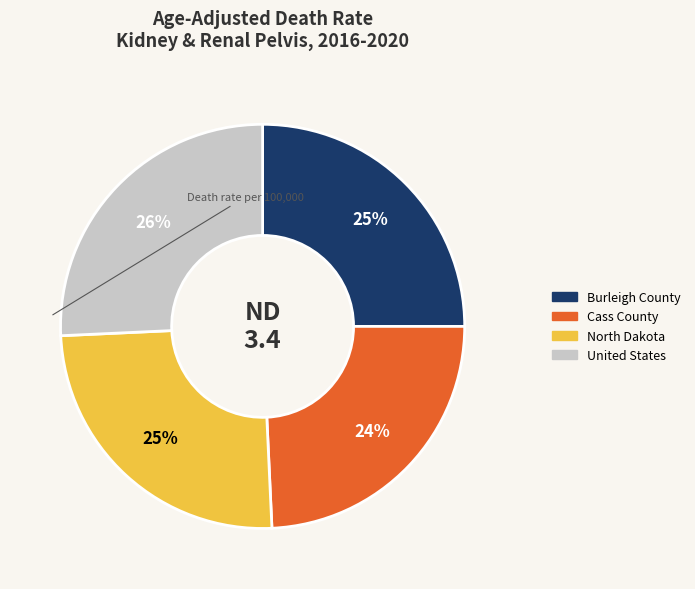

Is there any slice that represents more than half of the pie?

No